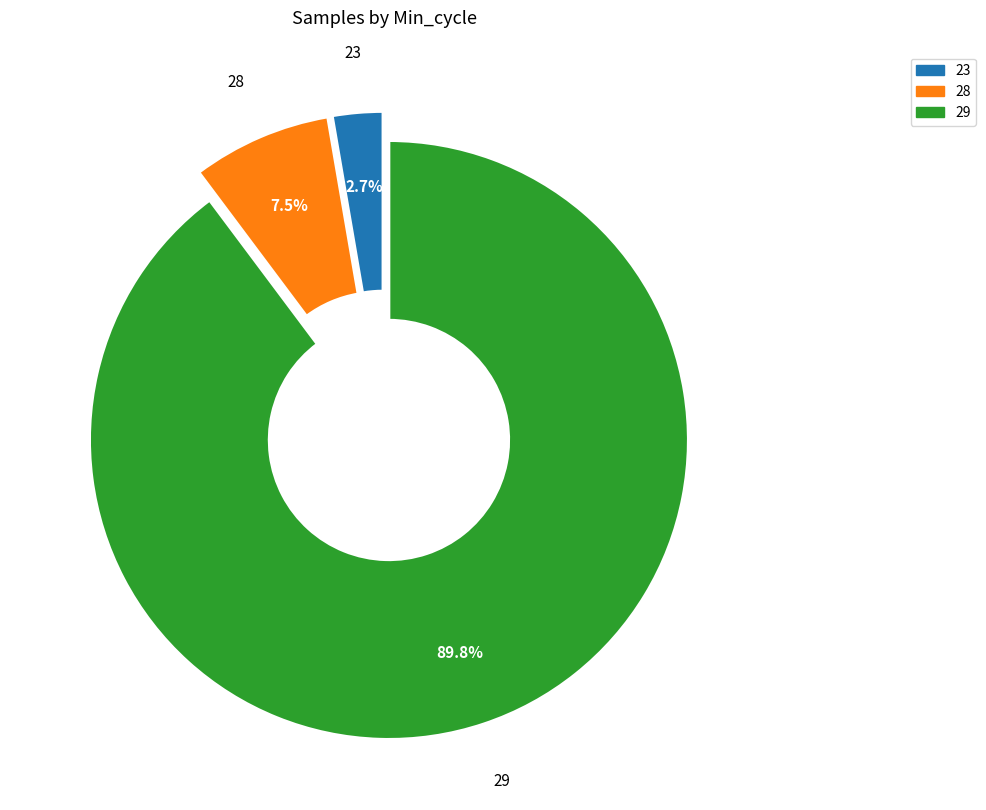

Which category has the smallest portion of the pie?

23